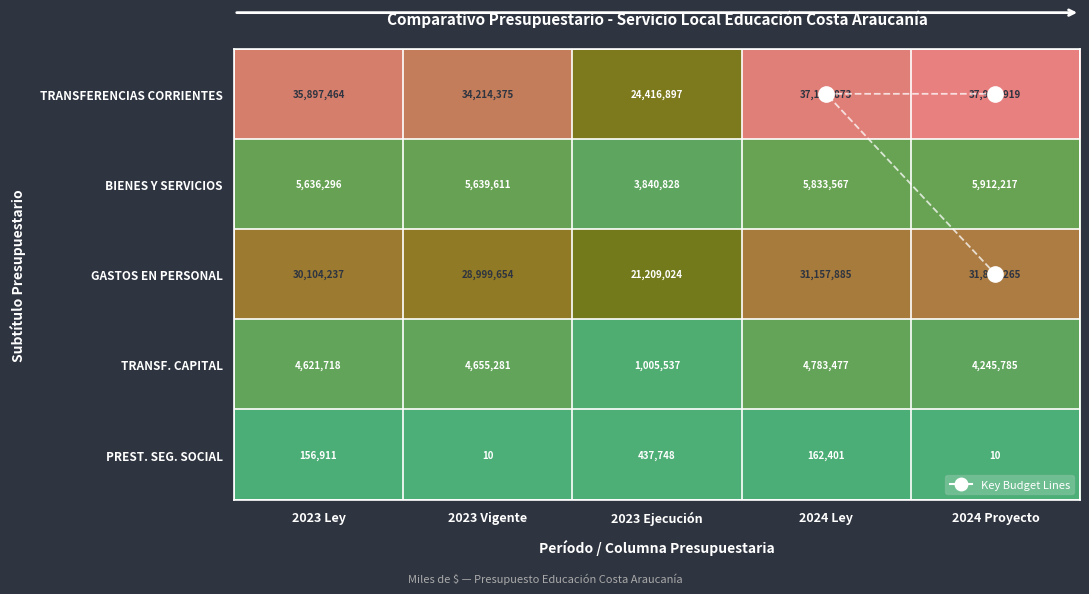

What is the difference between the maximum and minimum values in the AÑO 2023 EJECUCIÓN series?

23979149